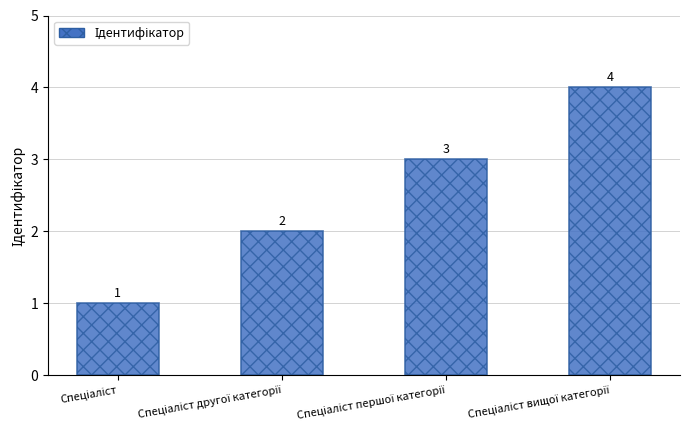

What is the sum of all values?

10